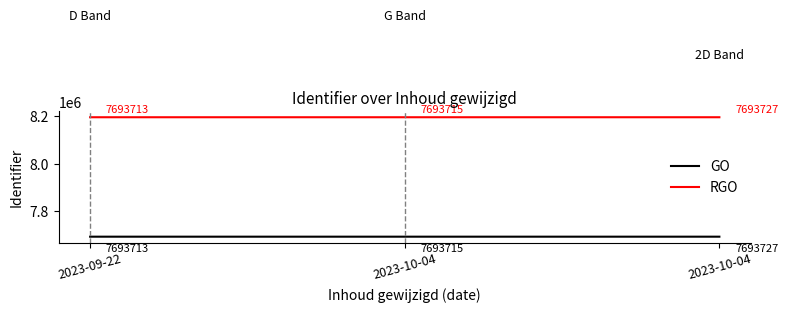

At which label does RGO first exceed 8193715?

2023-10-04